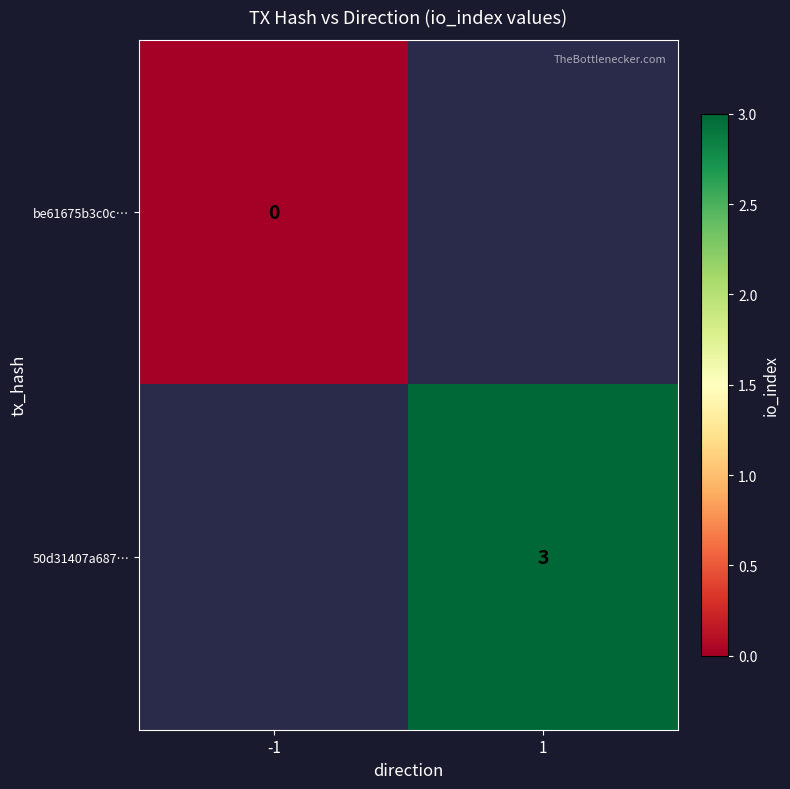

The 50d31407a687… series shows 2 at 1. True or false?

False